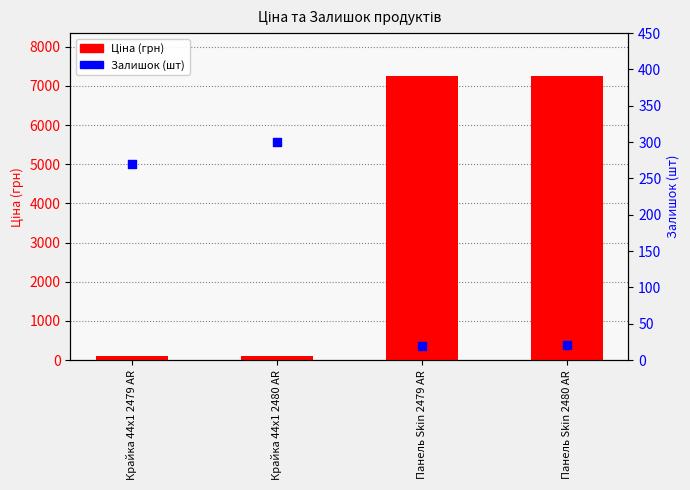

Which series has the widest spread of Y values?

Ціна